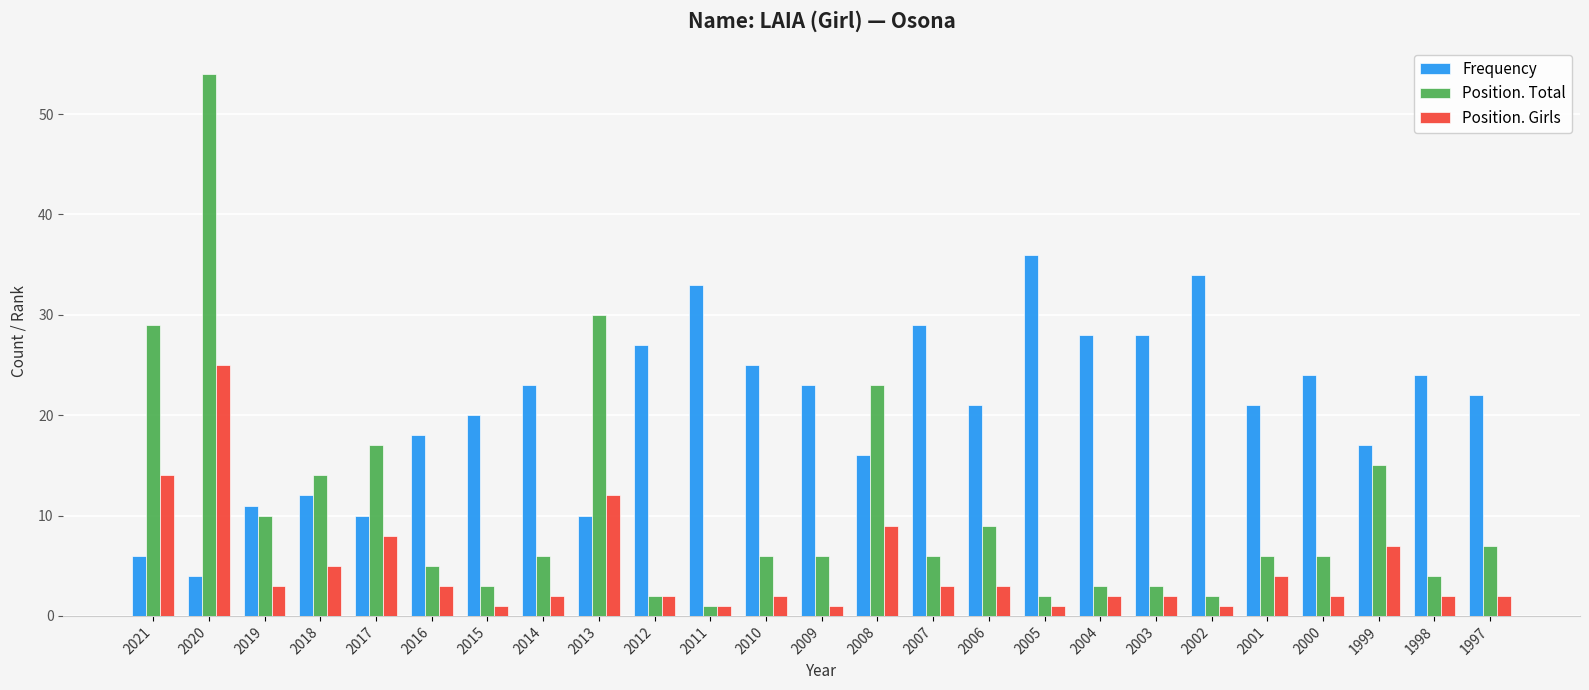

What is the difference between the Position. Total values at 2002 and 2013?

28